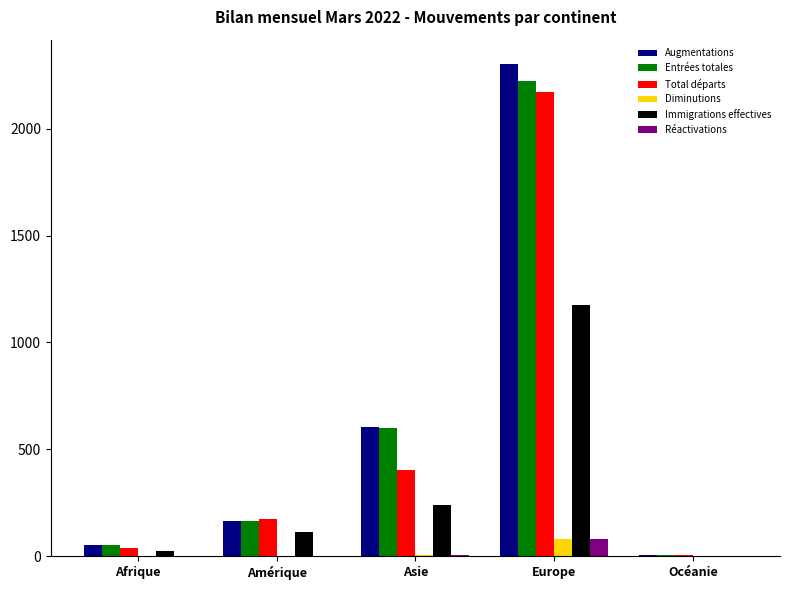

What is the total value across all series at Amérique?

617